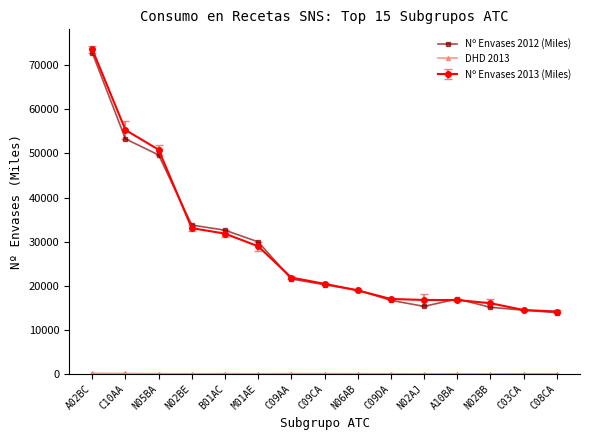

The value of Nº Envases 2012 (Miles) at C08CA is 22868.3. True or false?

False